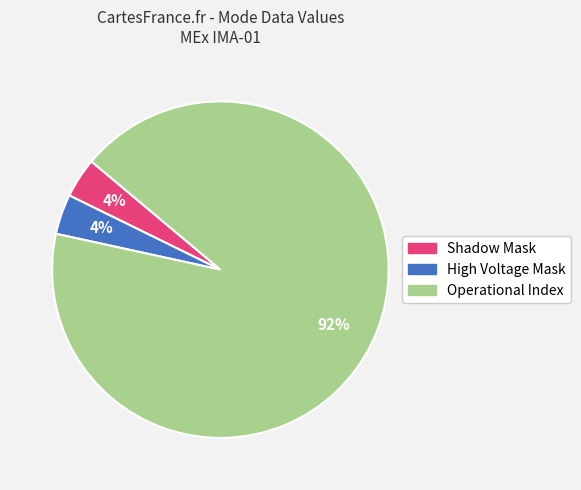

To the nearest percent, what is the difference between the largest and smallest slice percentages?

88%